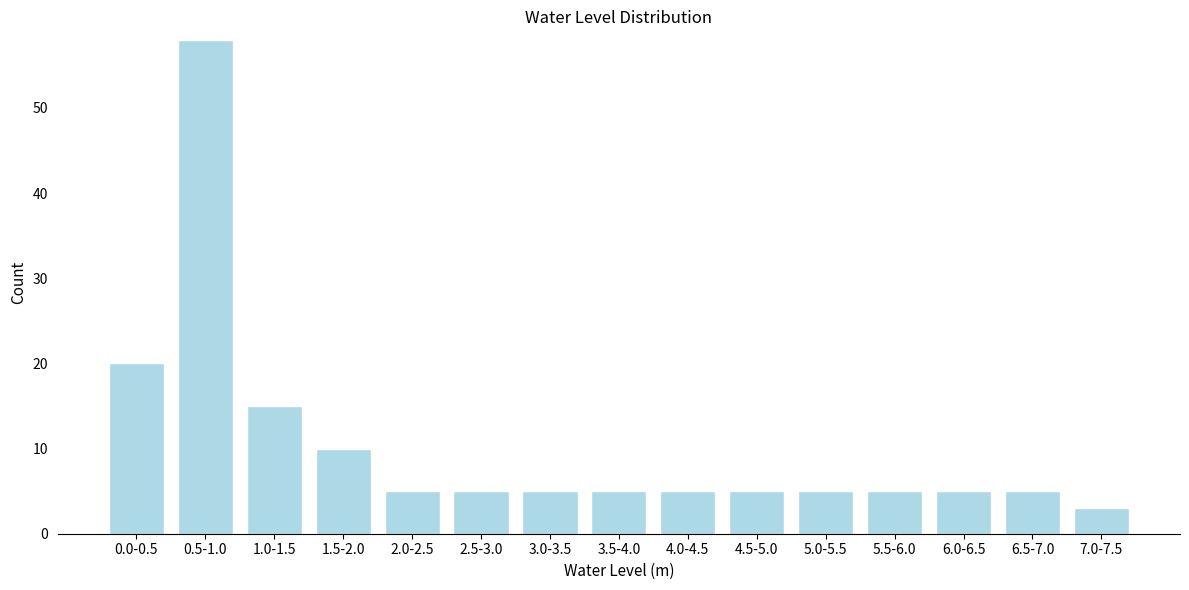

Reading right to left, transcribe all the data shown in this chart.

3	5	5	5	5	5	5	5	5	5	5	10	15	58	20